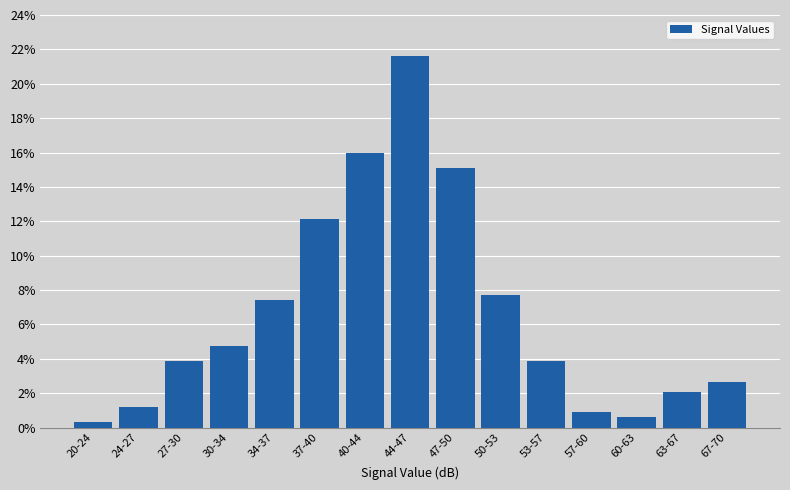

Reading left to right, list all the values displayed in this chart.

20-24=0.3	24-27=1.2	27-30=3.8	30-34=4.7	34-37=7.4	37-40=12.1	40-44=16.0	44-47=21.6	47-50=15.1	50-53=7.7	53-57=3.8	57-60=0.9	60-63=0.6	63-67=2.1	67-70=2.7